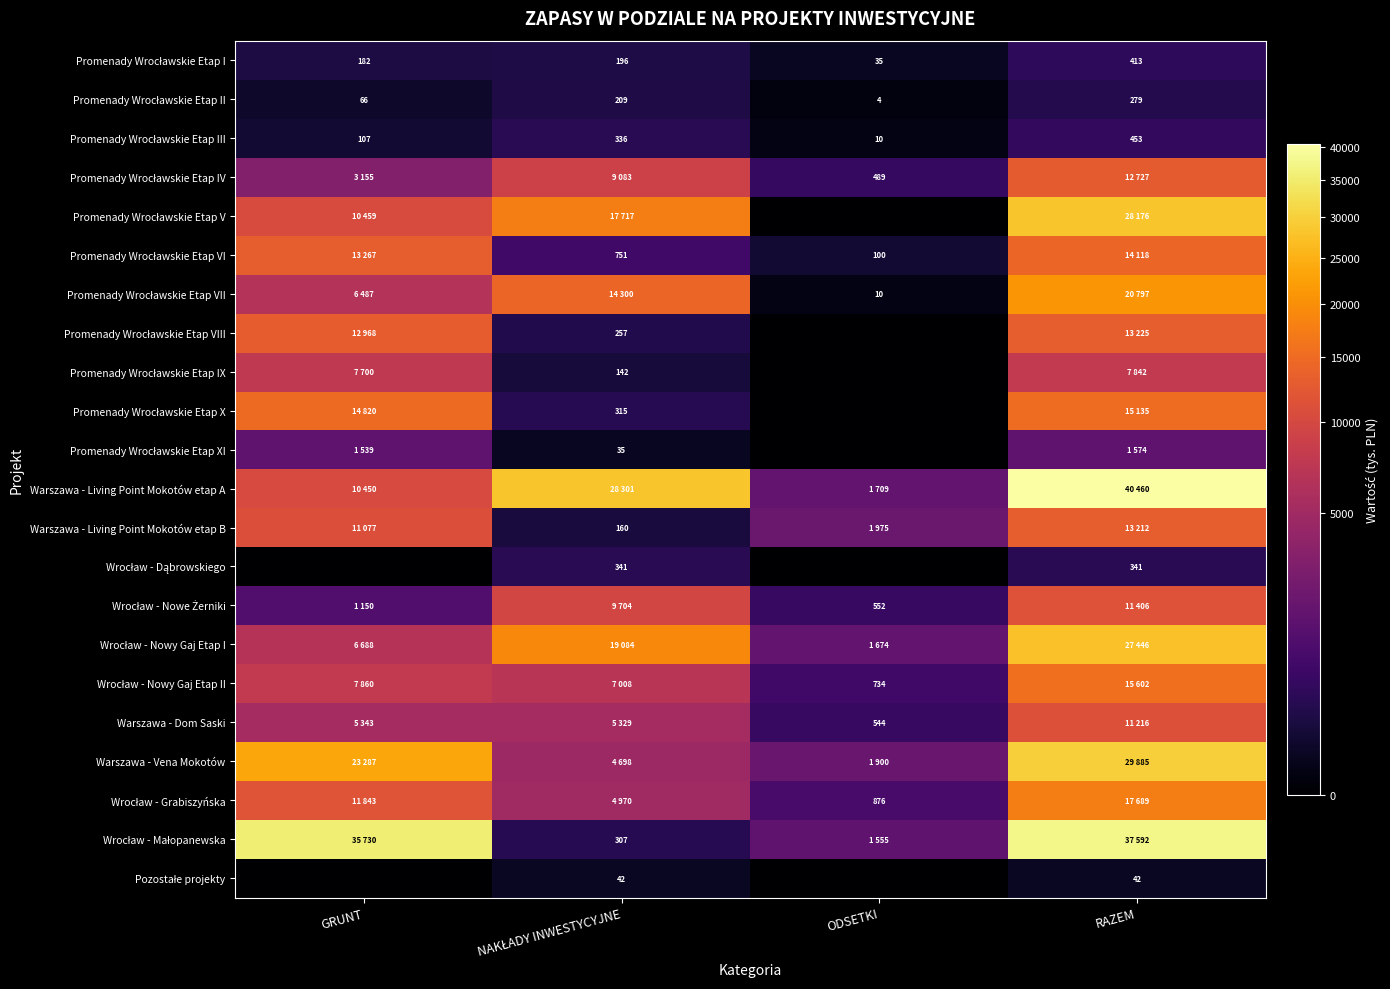

Is it true that Warszawa - Living Point Mokotów etap B equals 13212 at RAZEM?

True